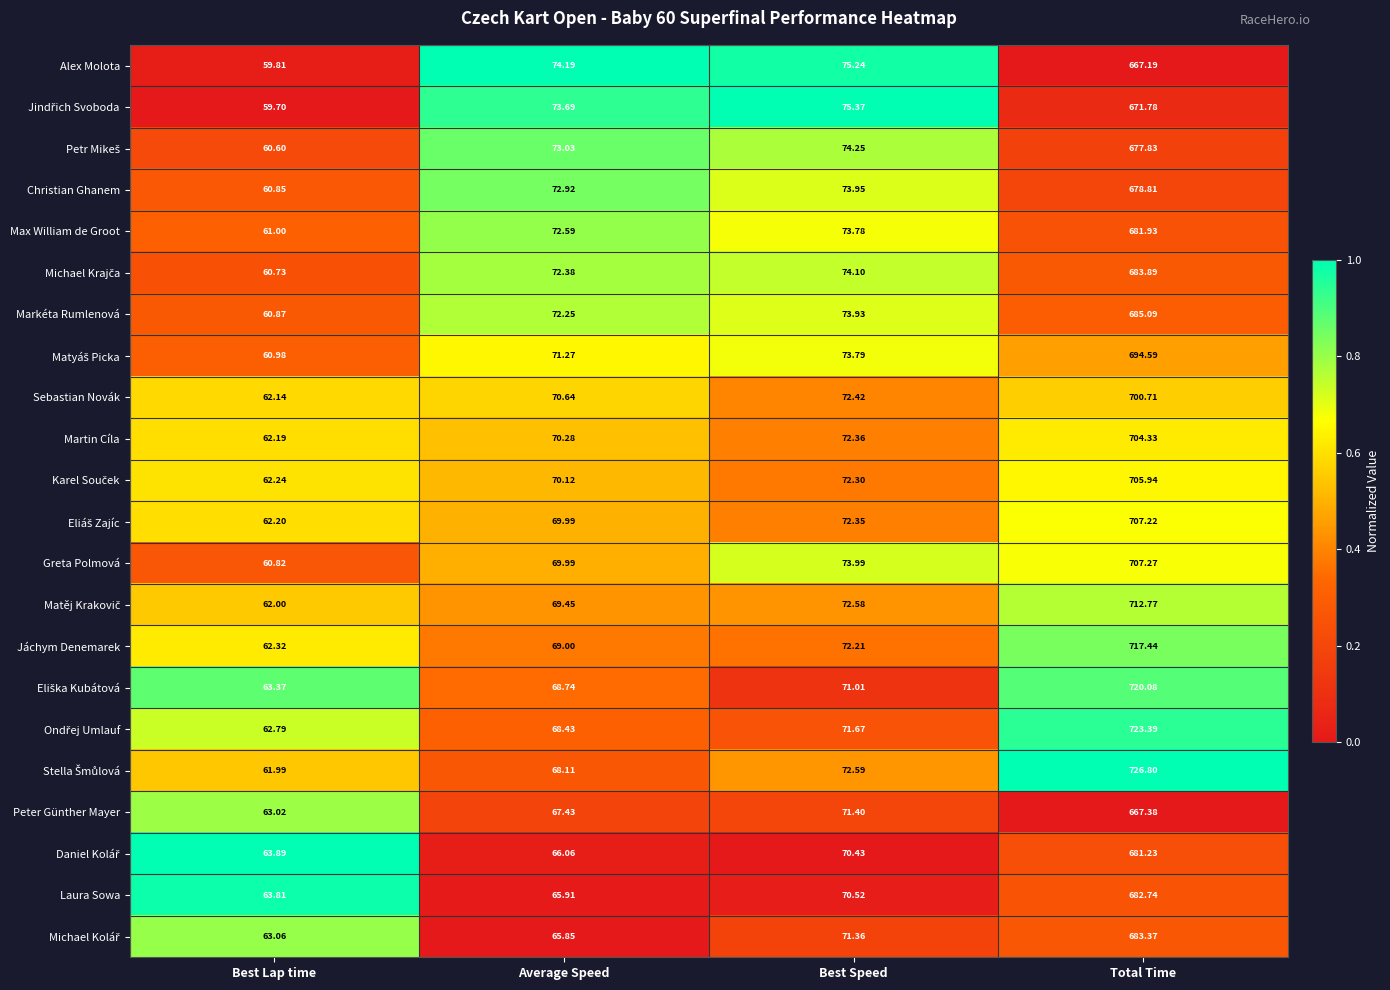

What is the spread (max minus min) of values at Average Speed?

8.3